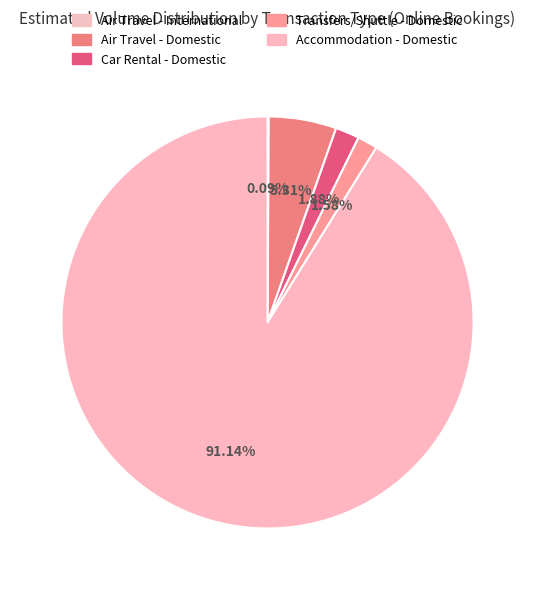

To the nearest percent, what is the combined percentage of Car Rental - Domestic and Transfers/Shuttle - Domestic?

3%